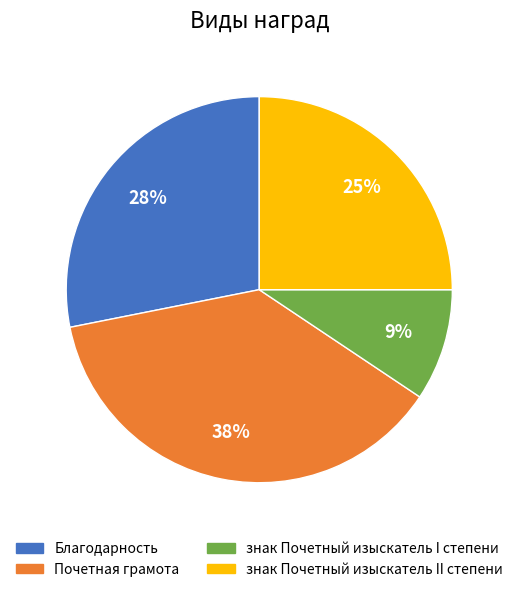

Does Благодарность account for over 50% of the chart?

No